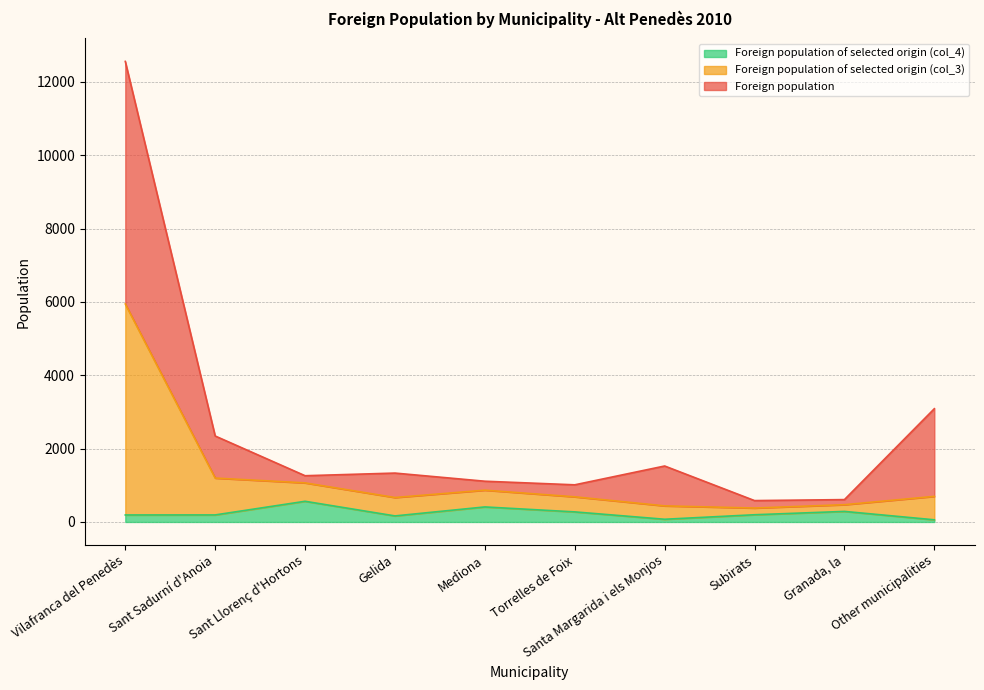

Is it true that Foreign population equals 765 at Mediona?

False